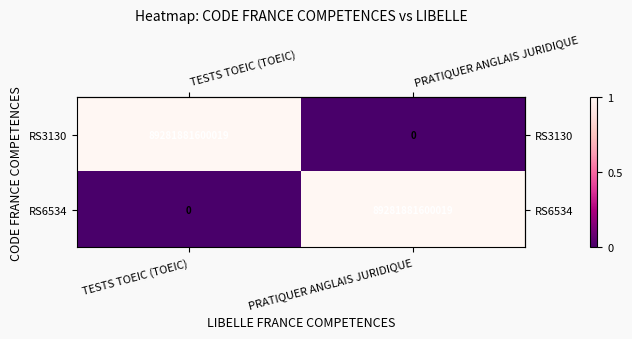

Rank the series at TESTS TOEIC (TOEIC) from highest to lowest value.

RS3130, RS6534